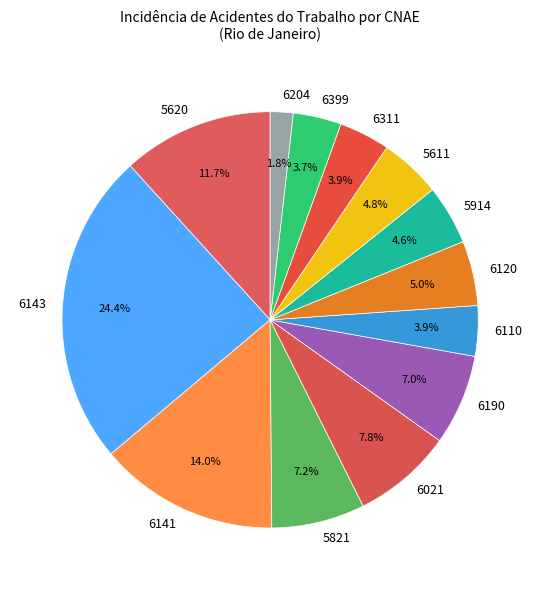

Approximately how many times larger is the value at 5611 compared to 6021?

0.6